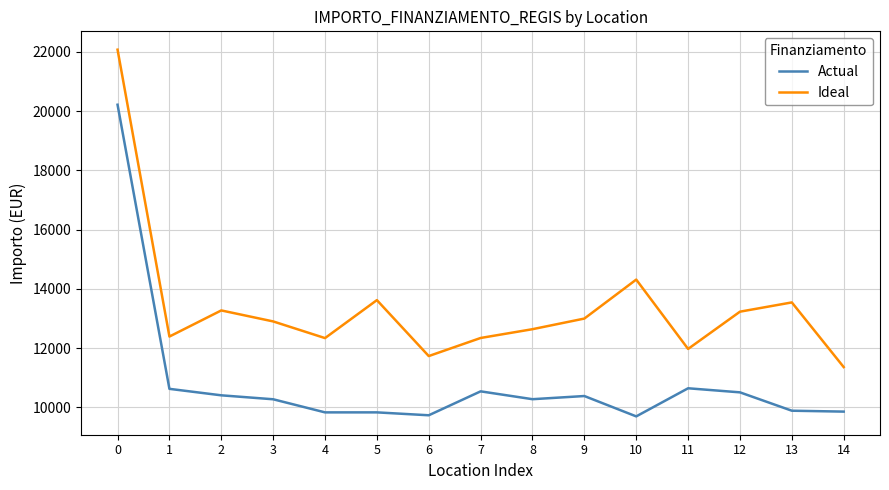

True or false: Actual and Ideal cross at least once.

False